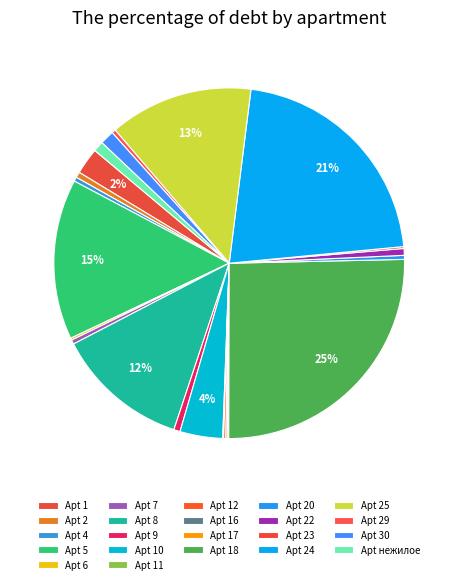

Which slice is the smallest?

11